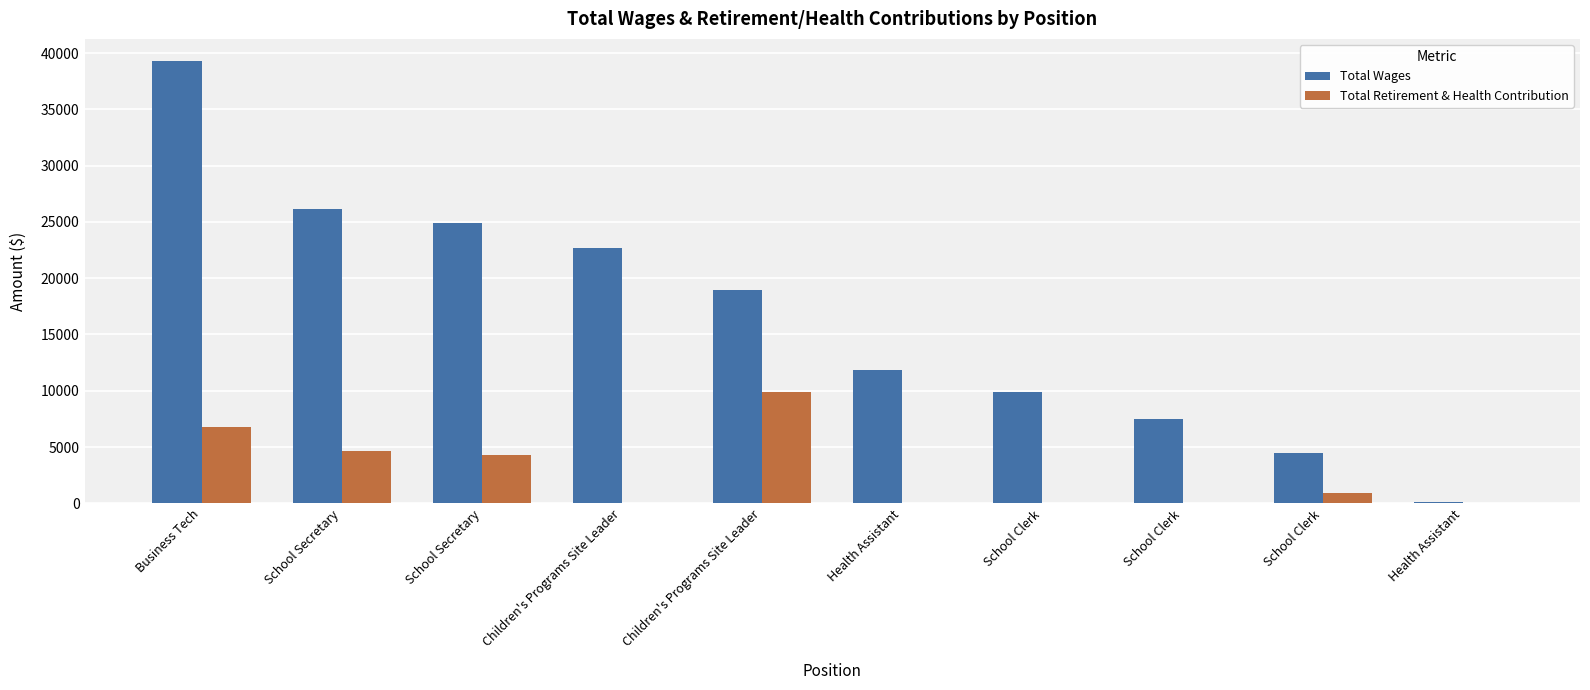

Does the chart contain stacked bars?

No